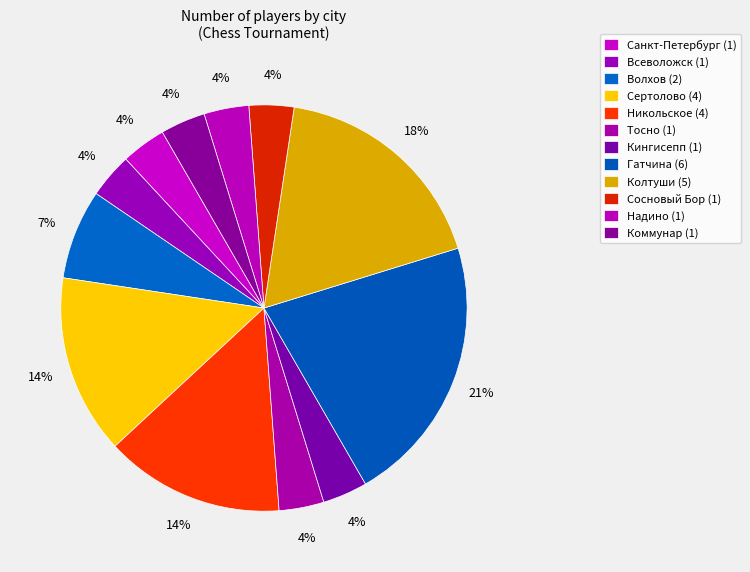

Count the number of slices in the pie.

12